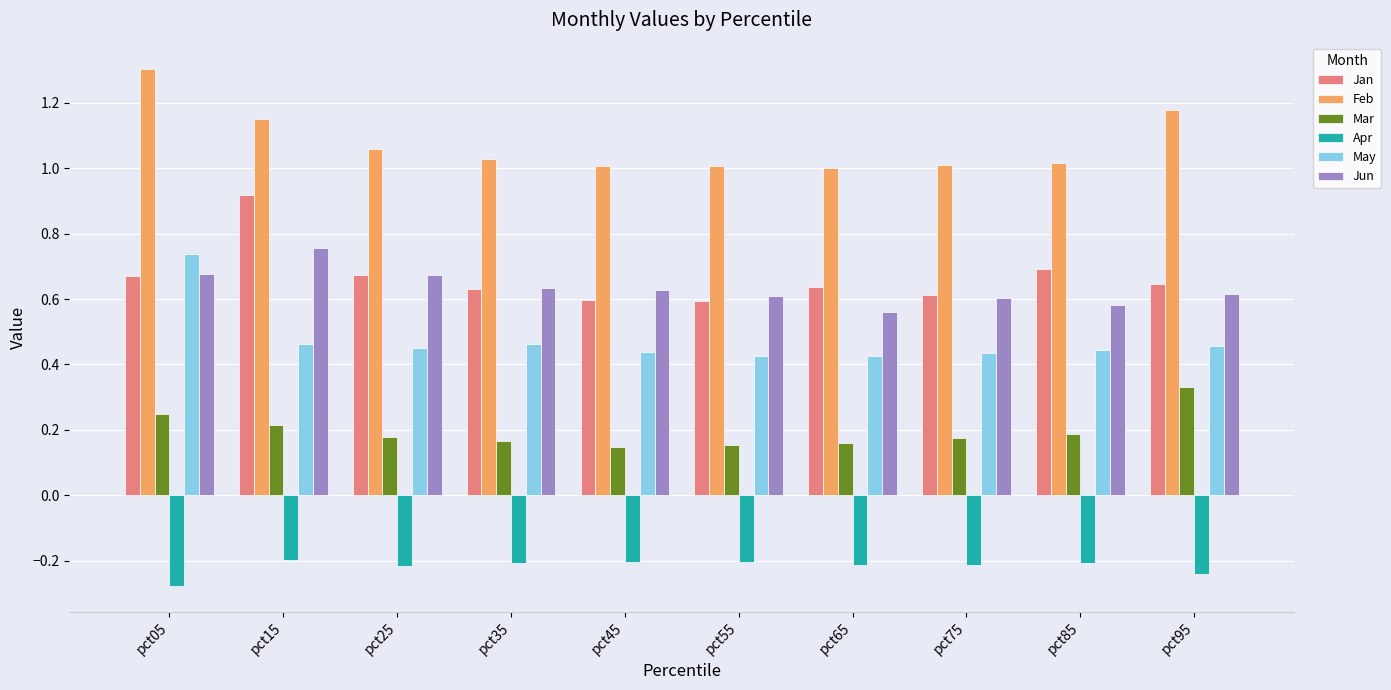

At how many categories does at least one series exceed 0?

10